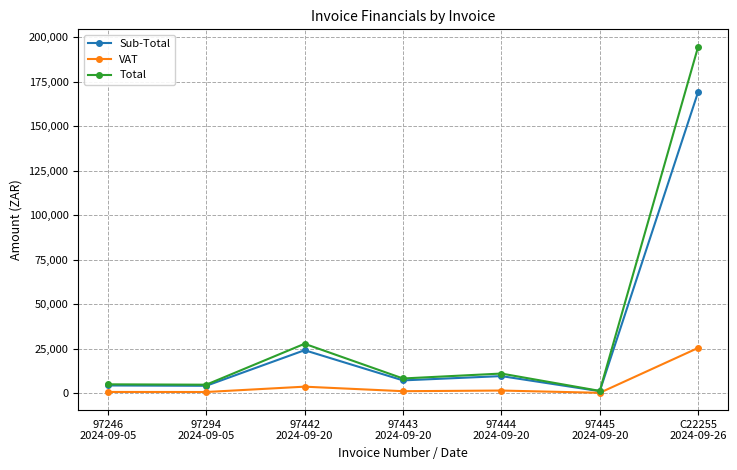

Is the value of Sub-Total at 97443
2024-09-20 greater than the value of VAT at 97445
2024-09-20?

Yes